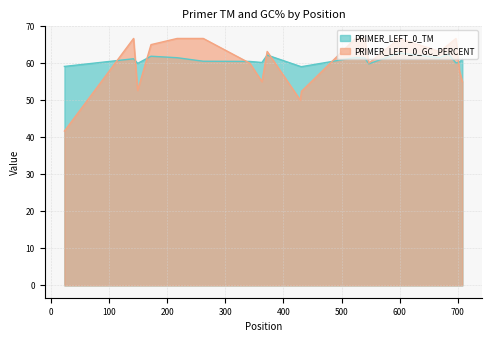

How many lines are shown in the chart?

2